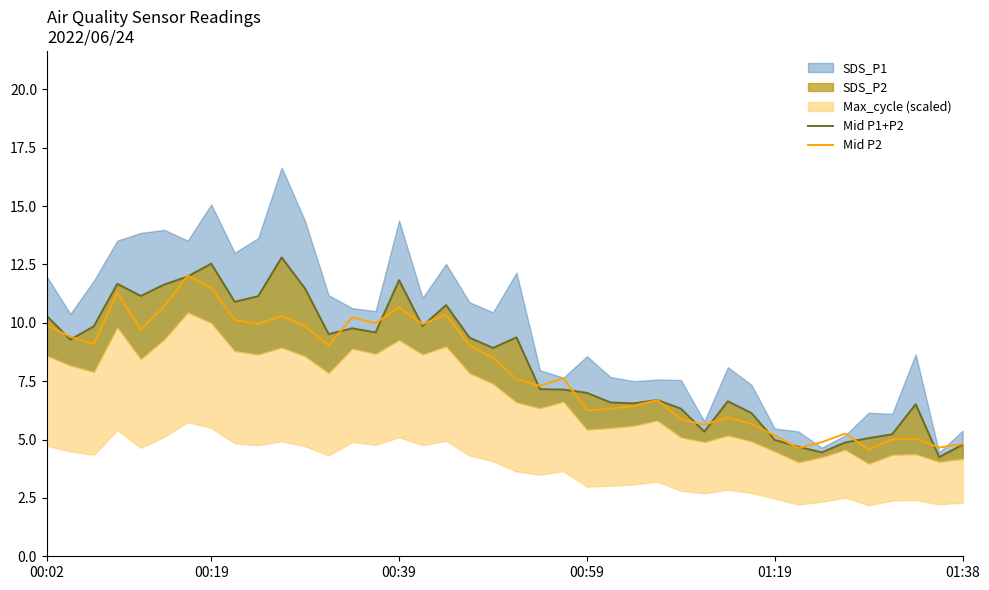

At which label does Mid P2 first exceed 8?

00:02